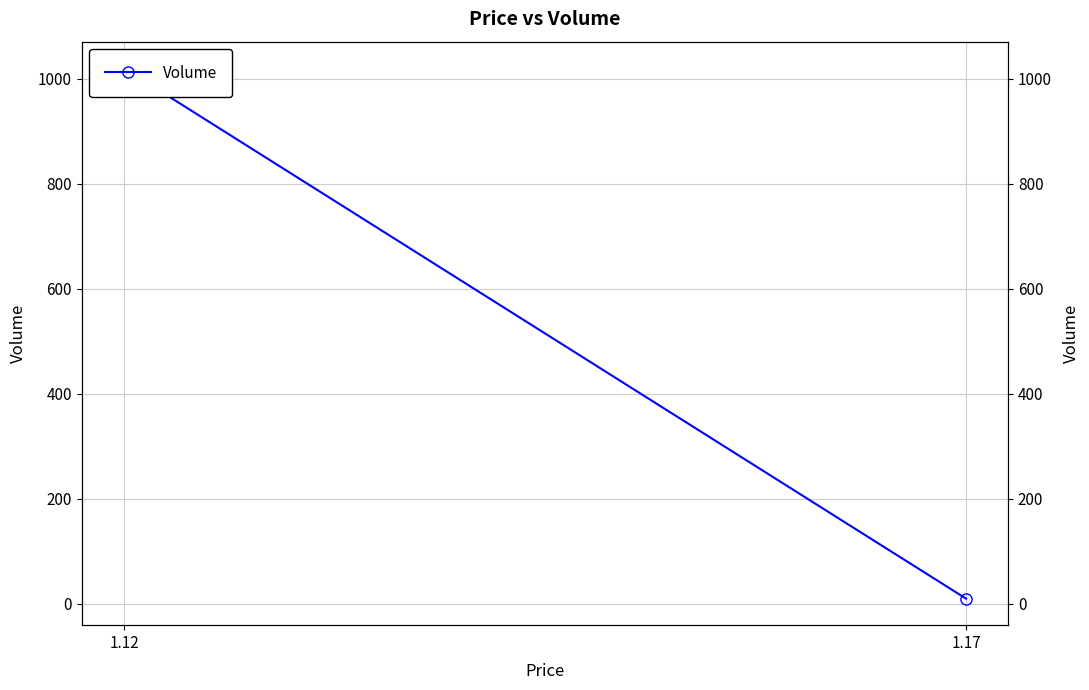

Reading right to left, extract all data points from this chart.

1.17=10	1.12=1020